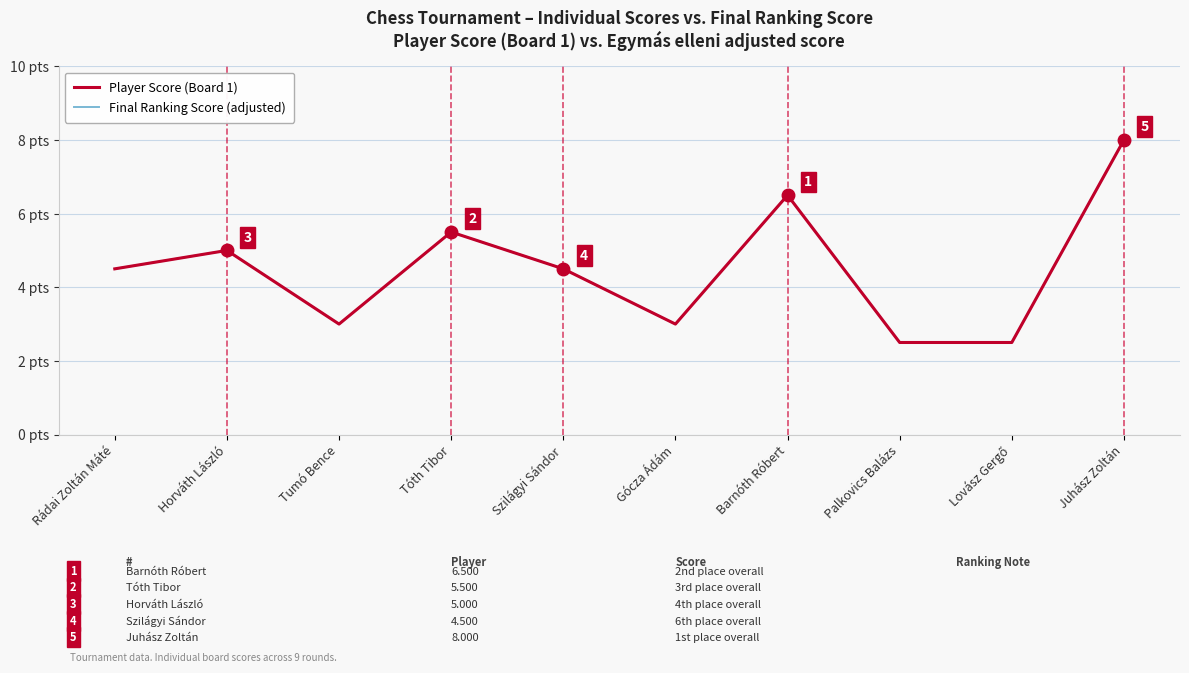

The value of Final Ranking Score (adjusted) at Horváth László is 5.0. True or false?

True